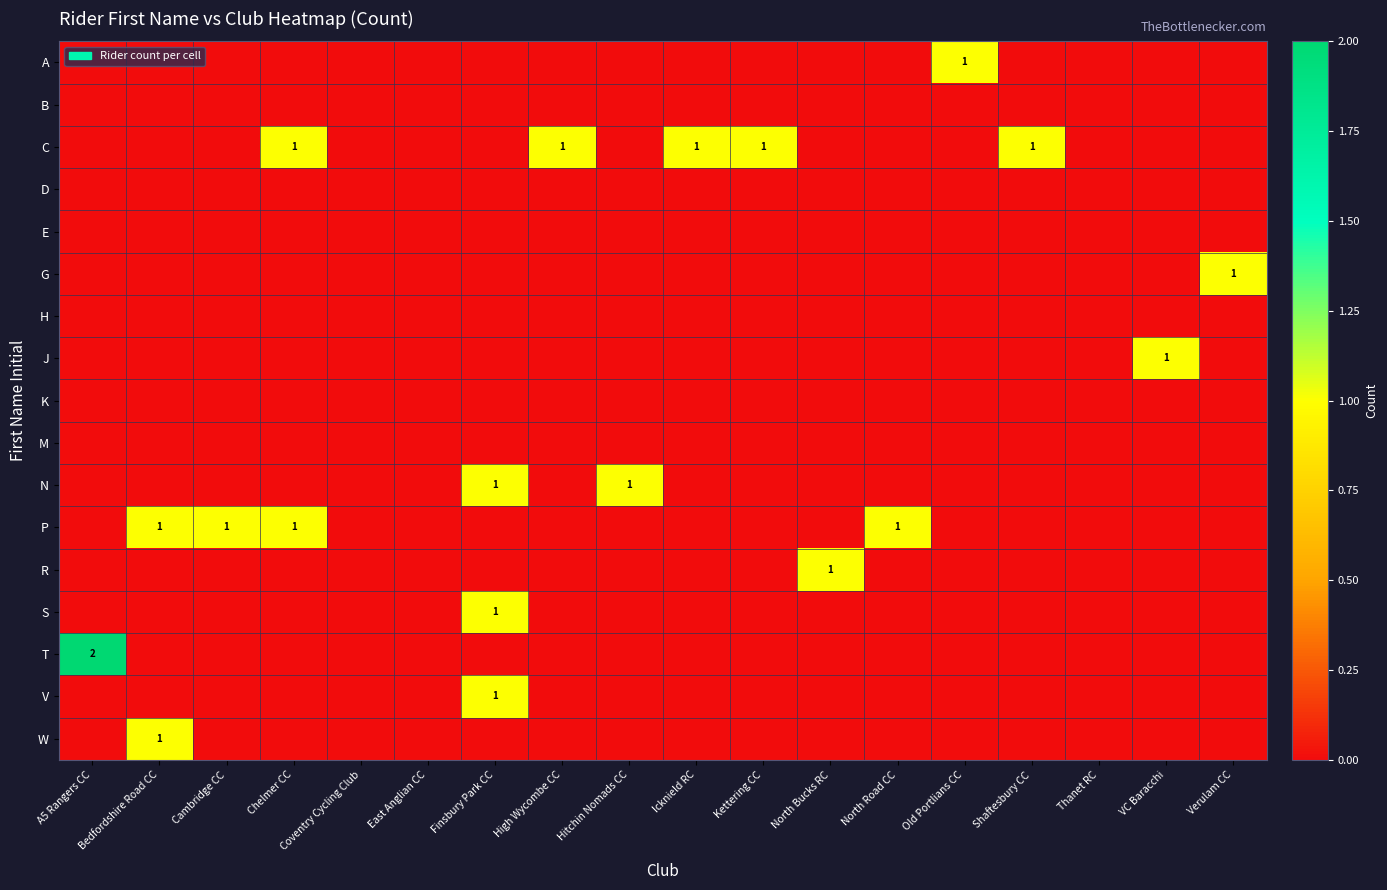

Which label corresponds to the largest value in the chart?

A5 Rangers CC